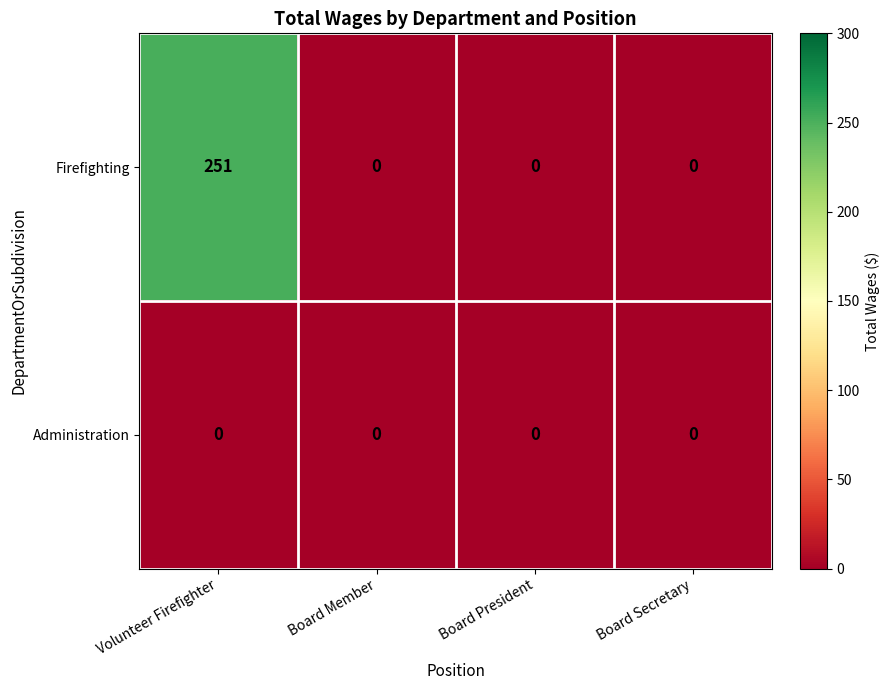

Rank the series by their average value, from highest to lowest.

Firefighting, Administration